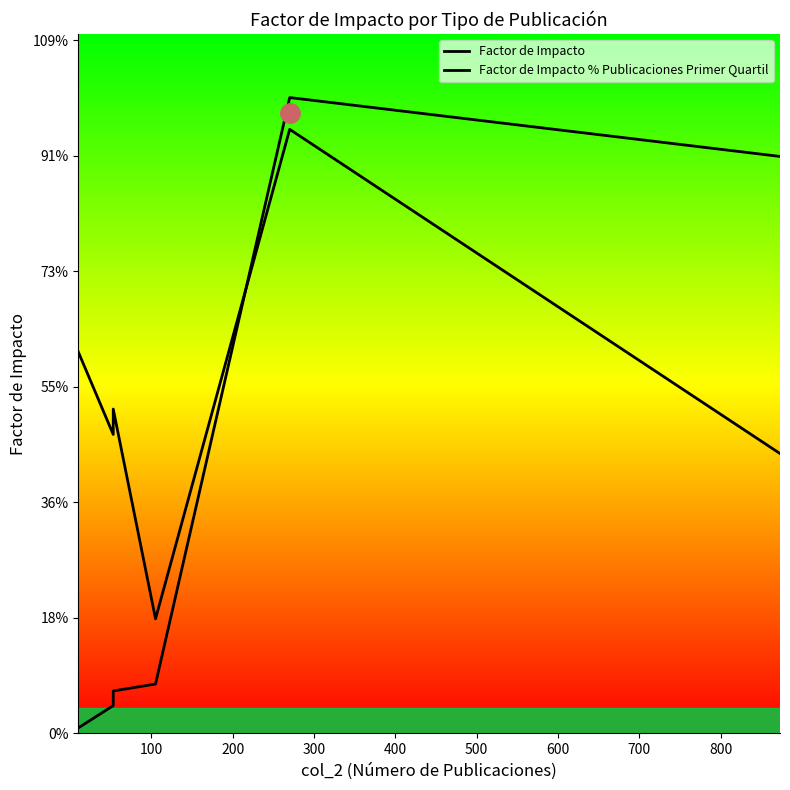

True or false: Factor de Impacto % Publicaciones Primer Quartil has more than 0 points higher than both neighbors.

True